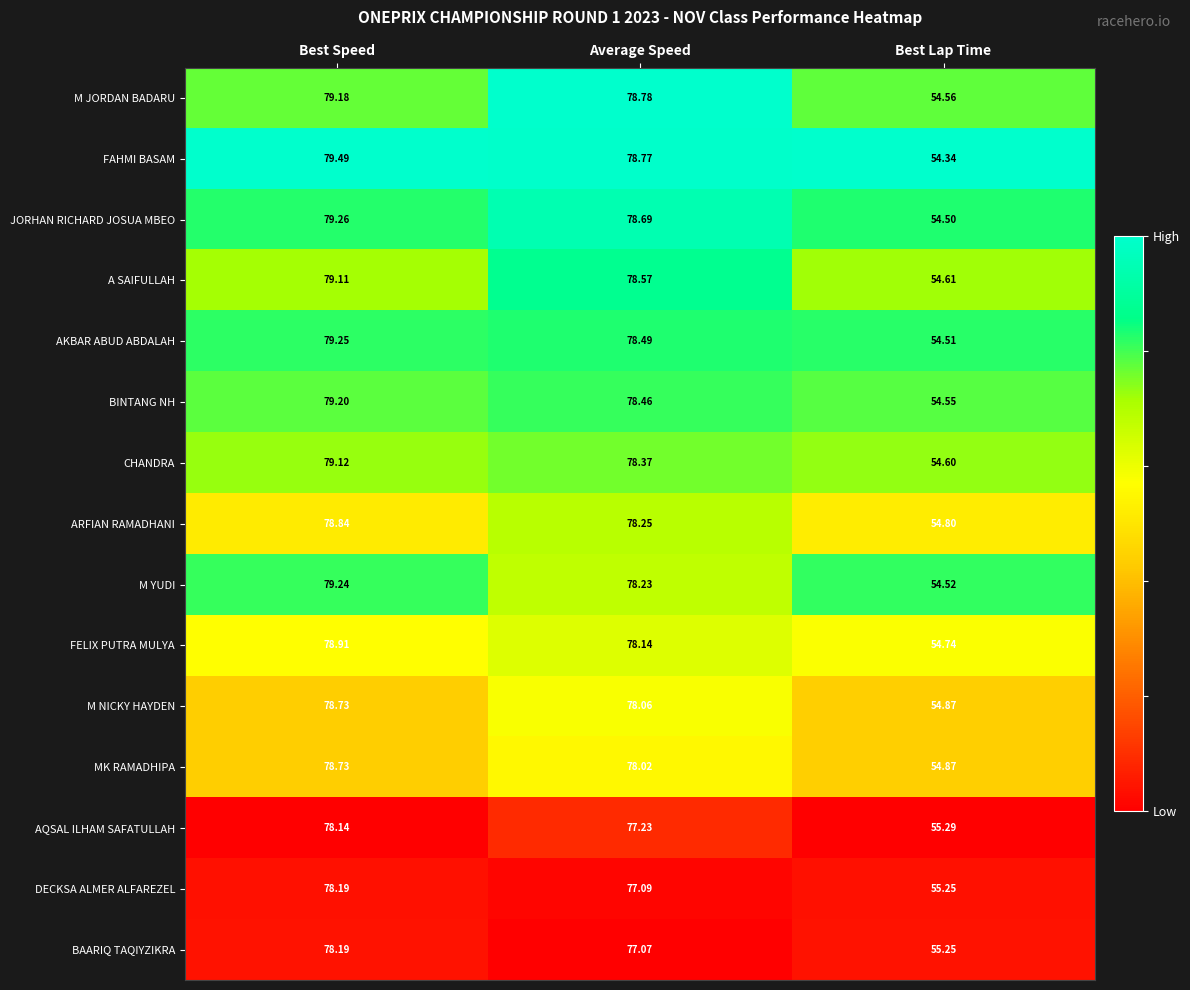

At which category is the sum across all series the highest?

Best Speed